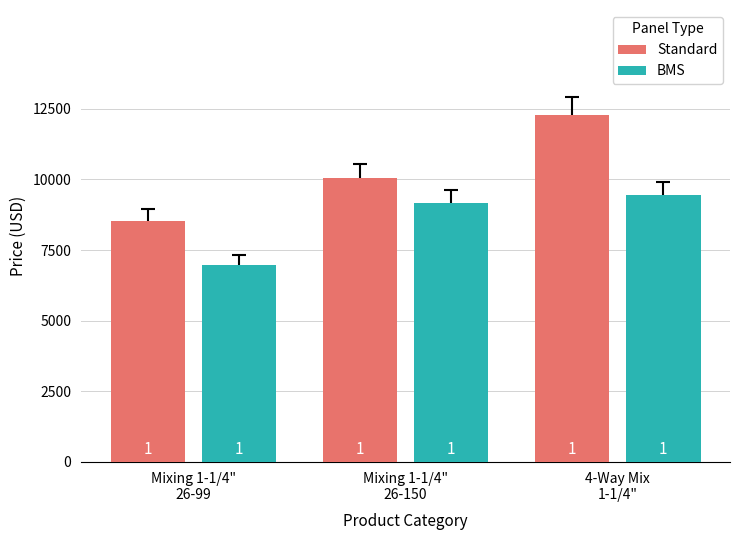

Reading right to left, transcribe all the data shown in this chart.

Standard: 12294	10037	8525
BMS: 9442	9183	6973